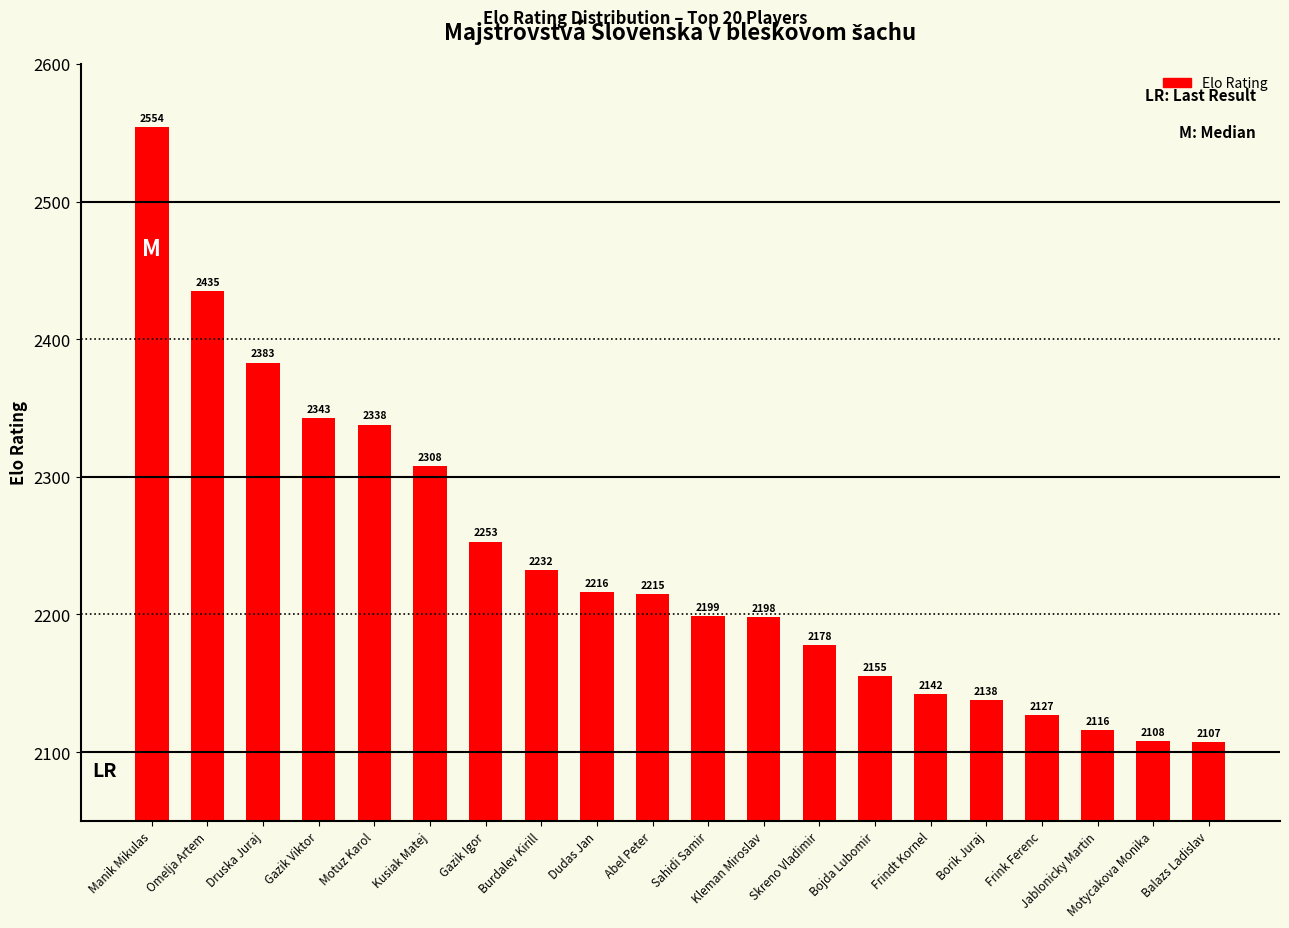

What is the label of the 17th bar from the right?

Gazik Viktor